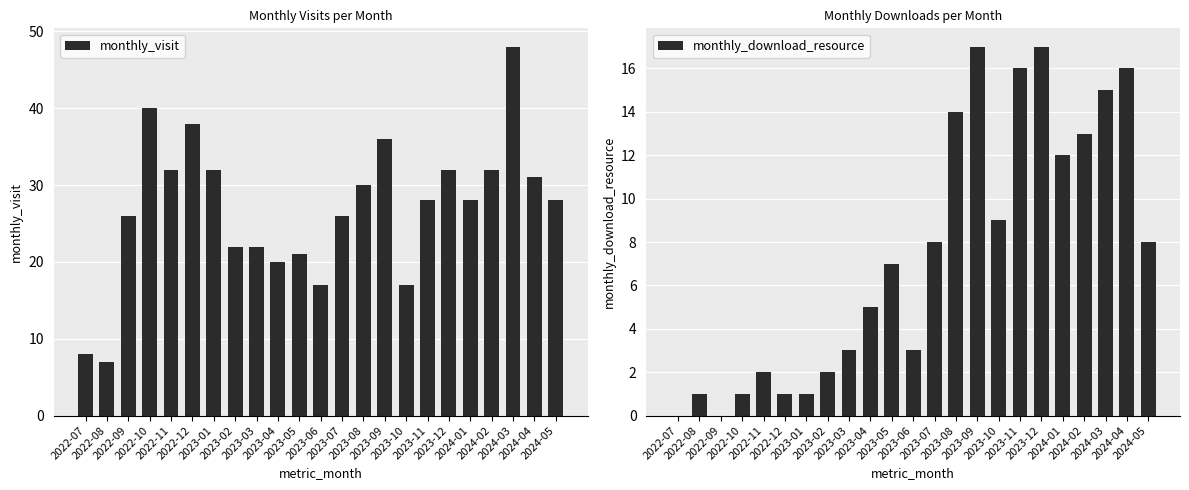

The value of monthly_visit at 2023-07 is 26. True or false?

True